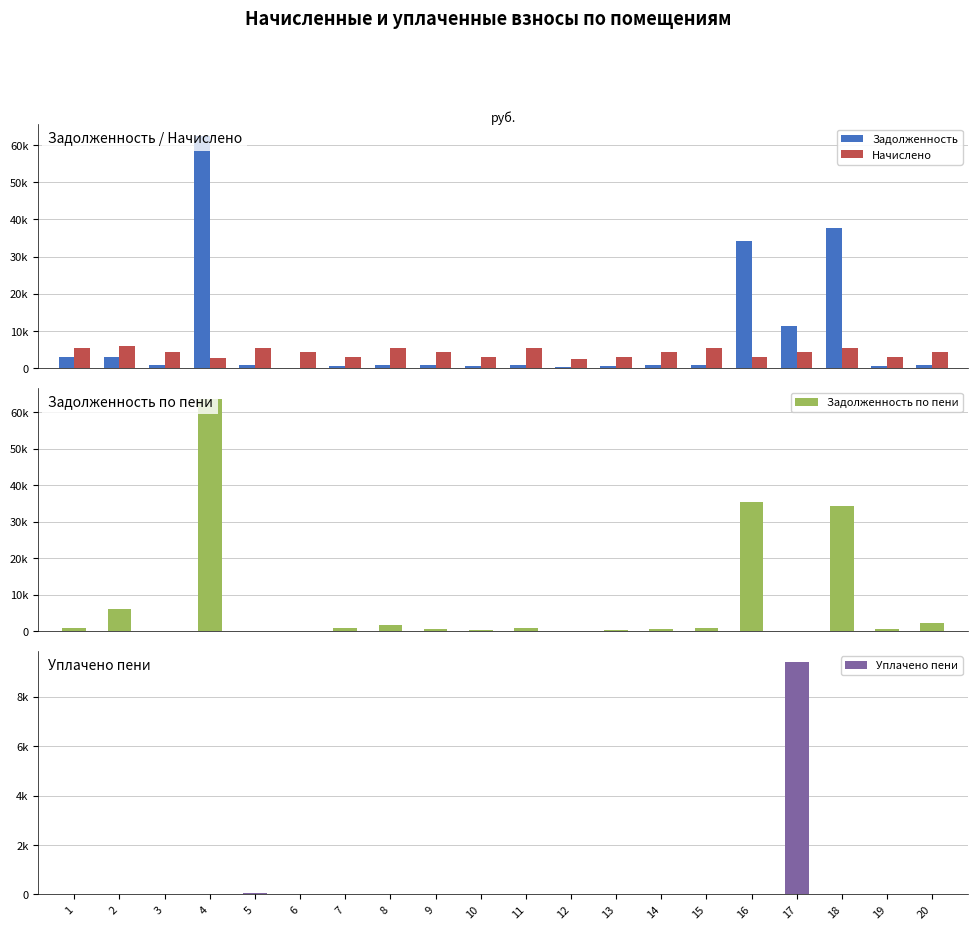

The Начислено series shows 2902.1 at 7. True or false?

True